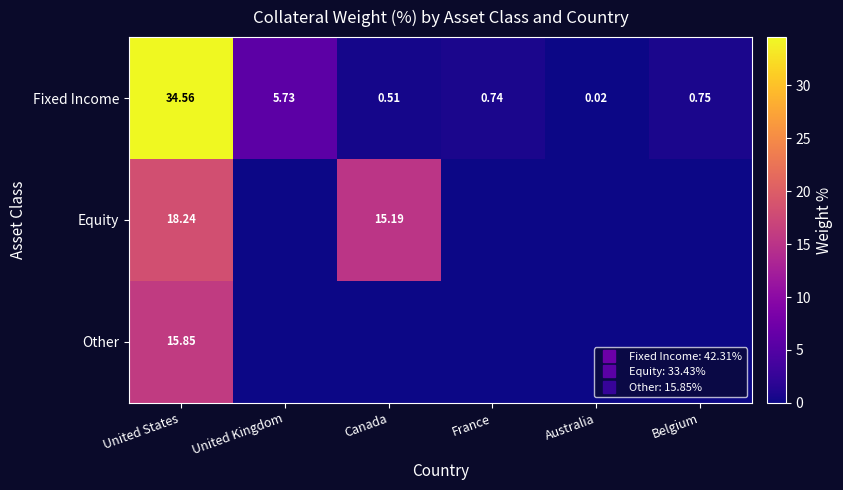

Count the number of data series in this chart.

3